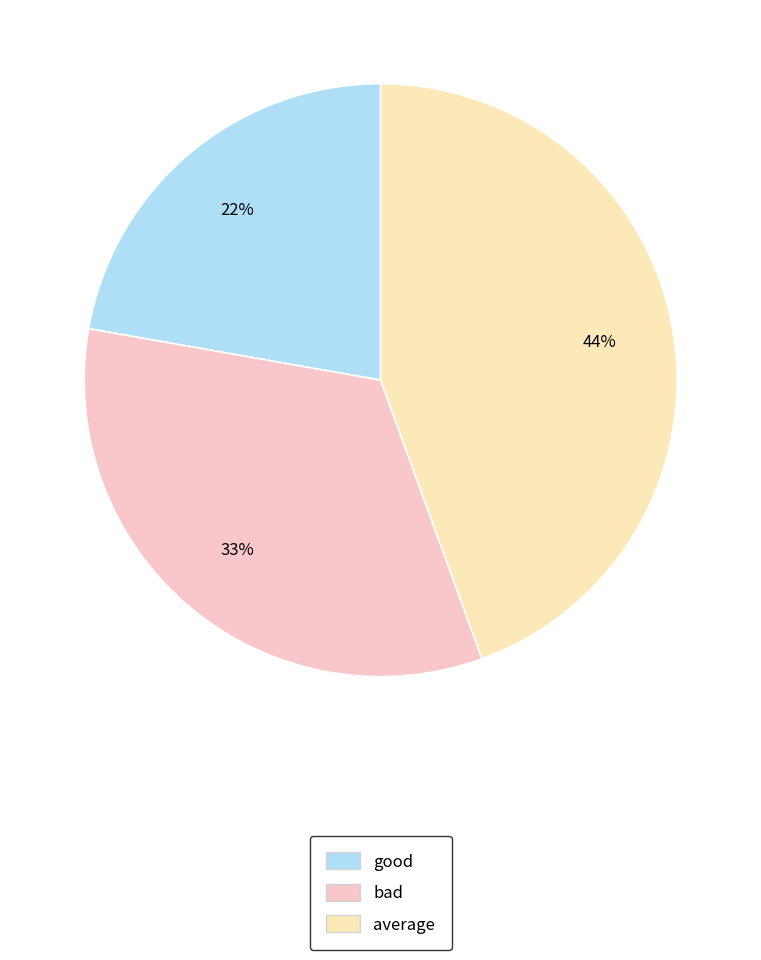

What percentage is NOT represented by bad?

66.7%